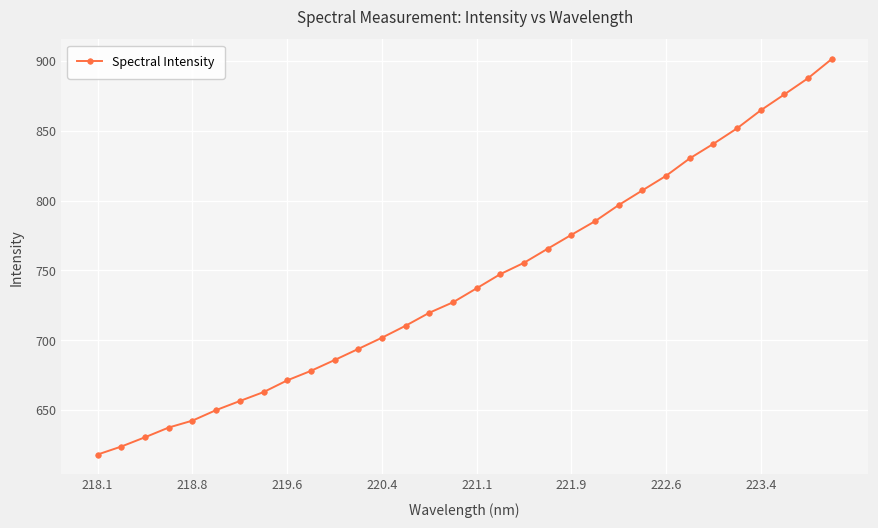

What is the average value?

742.2